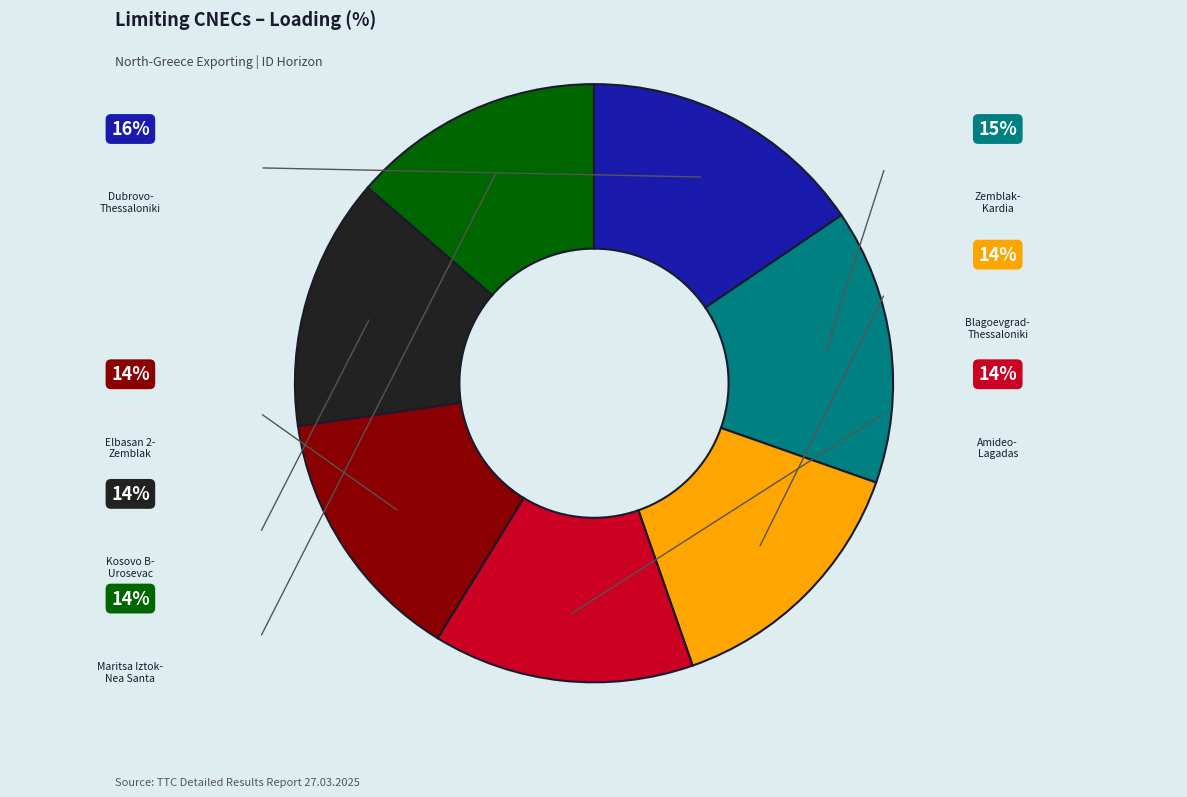

Is there any slice that represents more than half of the pie?

No